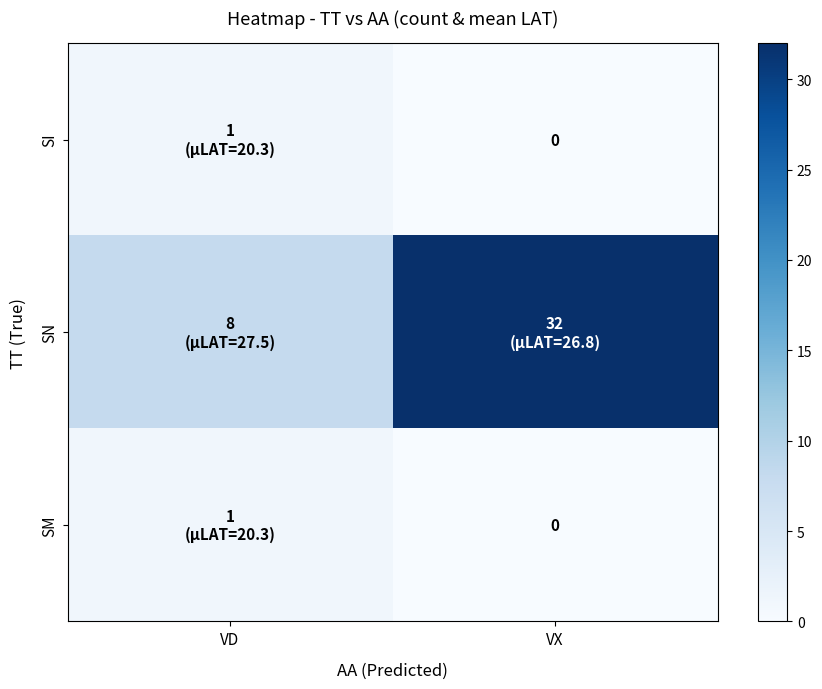

At which label is SM closest to 0?

VX